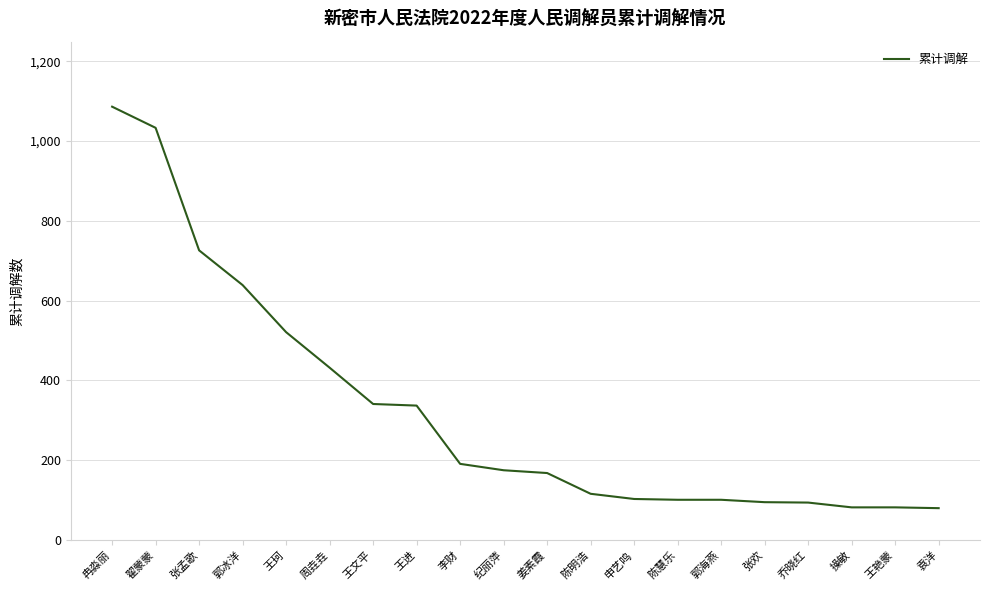

Which has a higher value, 姜素霞 or 李财?

李财